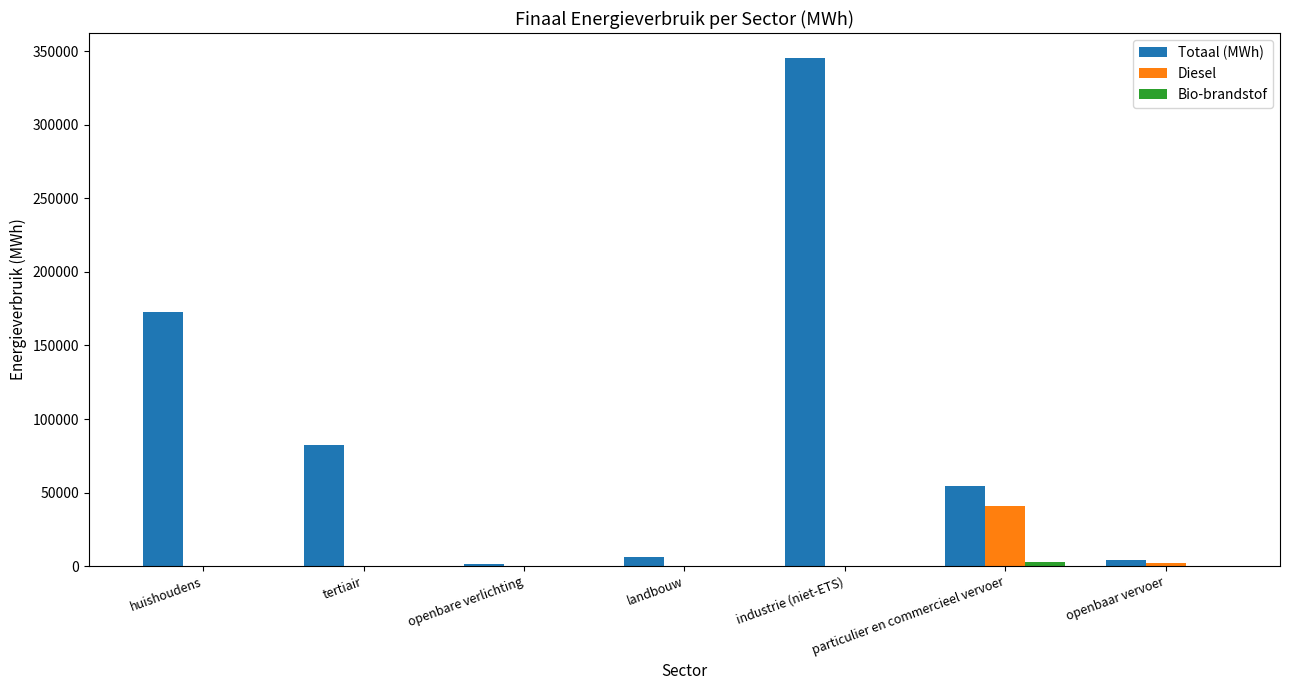

Is the value of Diesel at openbare verlichting greater than the value of Totaal (MWh) at industrie (niet-ETS)?

No